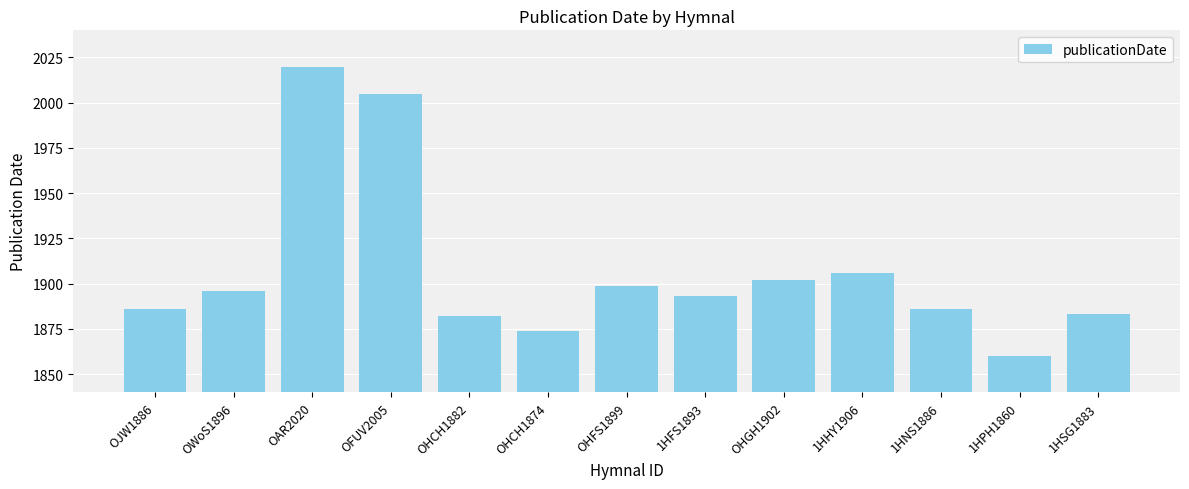

Are the bars horizontal?

No